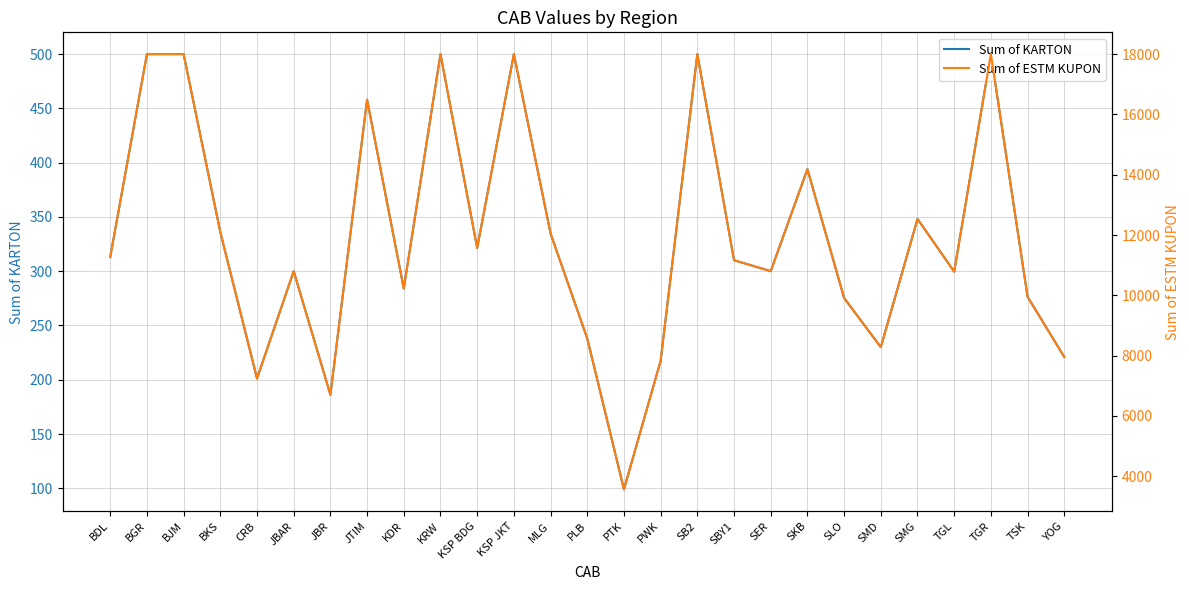

Where is the first local minimum for Sum of KARTON?

CRB